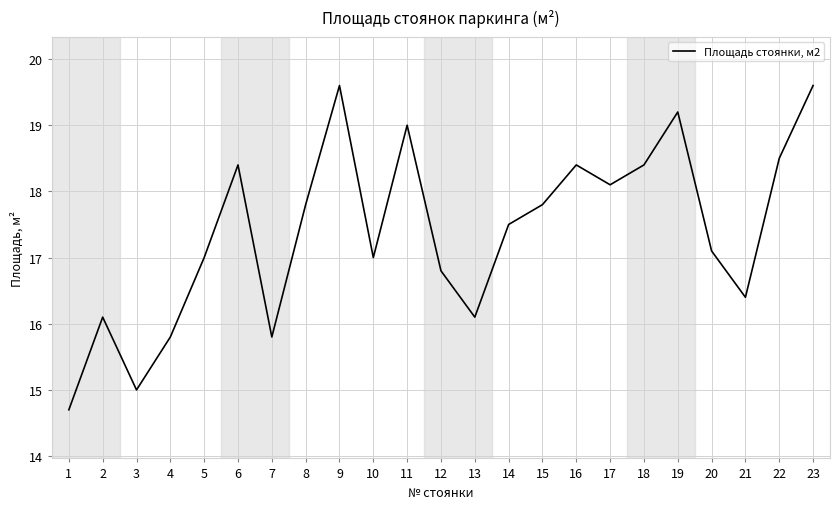

The chart shows a value of 22.8 at 21. True or false?

False